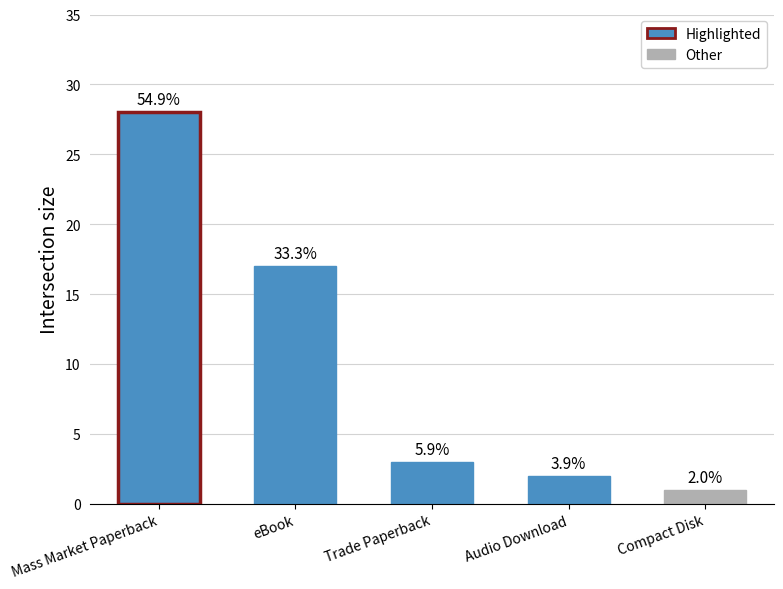

Are the bars horizontal?

No